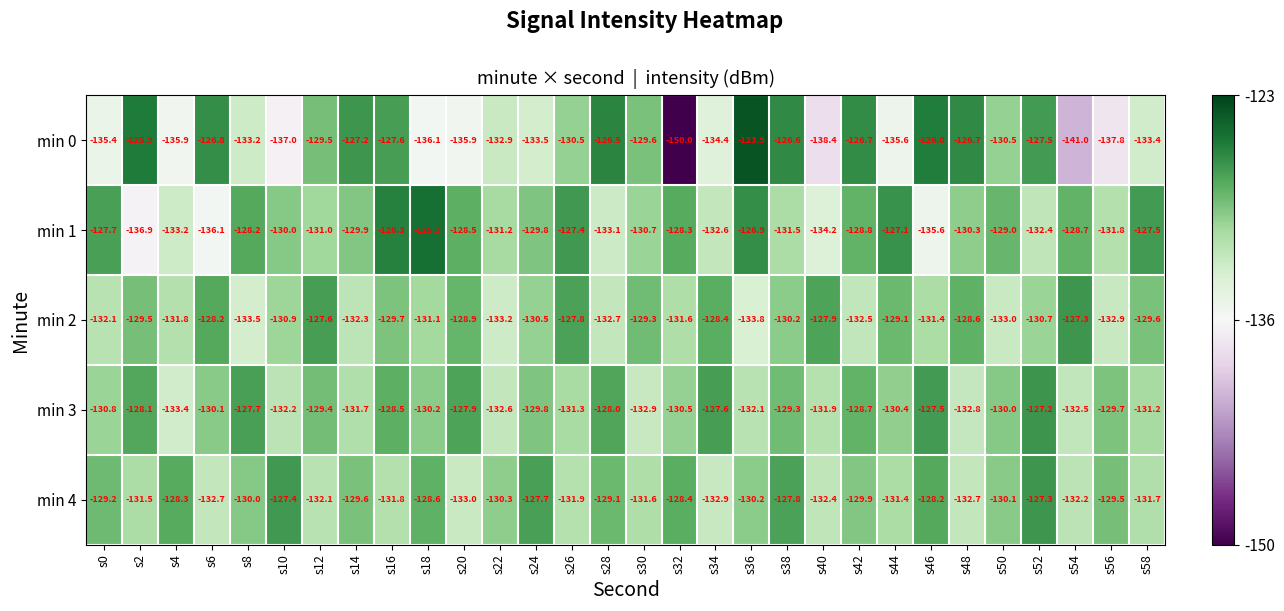

List the labels in order of min 1 value, smallest first.

s2, s6, s46, s40, s4, s28, s34, s52, s56, s38, s22, s12, s30, s48, s10, s14, s24, s50, s42, s54, s20, s32, s8, s0, s58, s26, s44, s36, s16, s18